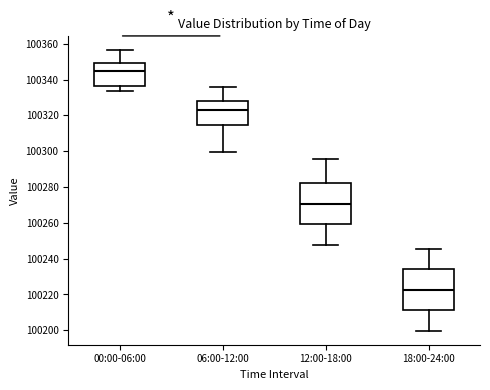

Where does the median line of the box for 00:00-06:00 sit on the y-axis? The values are not printed on the chart, so give them approximately, as read against the axis.

100346